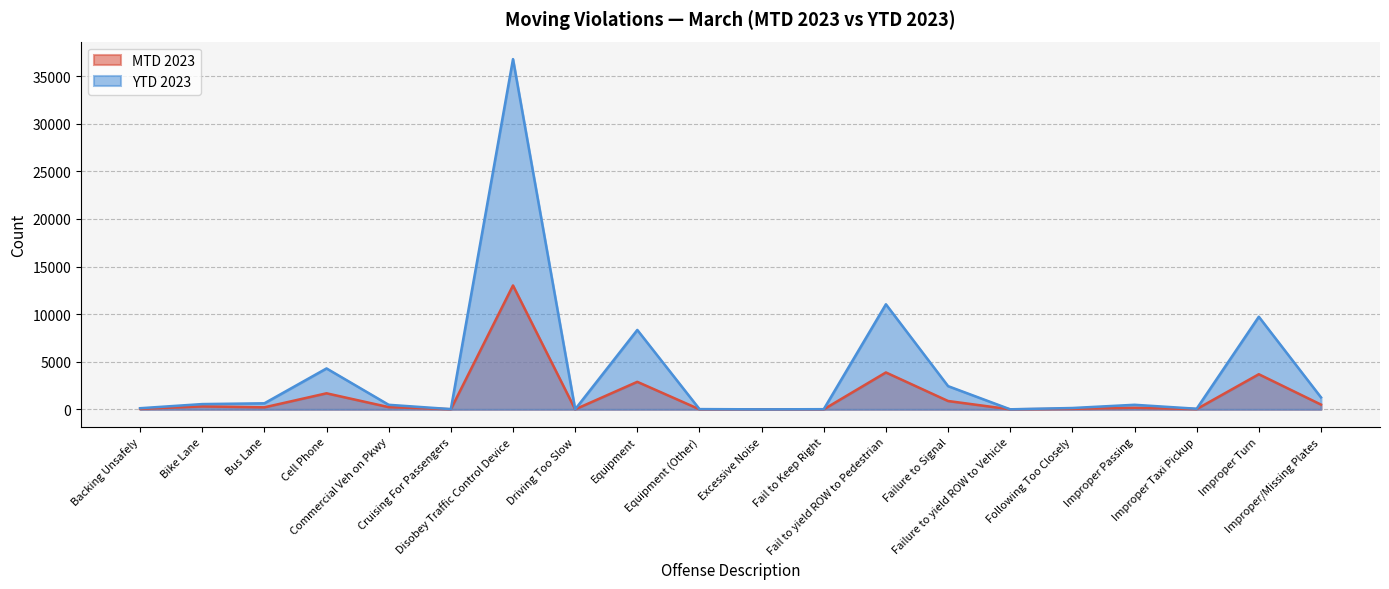

In YTD 2023, how many points are lower than both neighbors (excluding endpoints)?

5